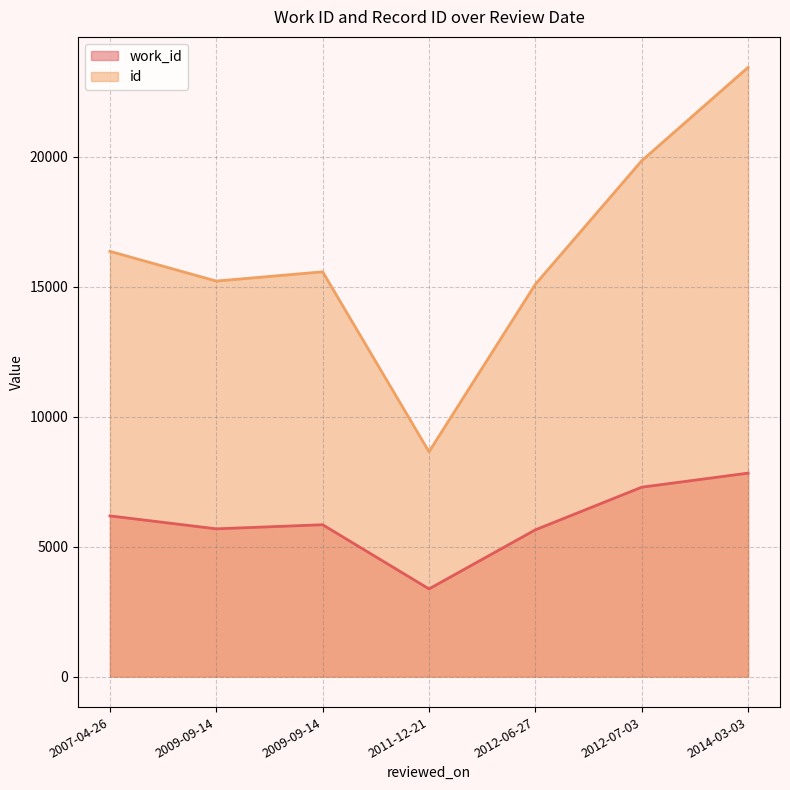

Which series has the largest range (max minus min)?

id